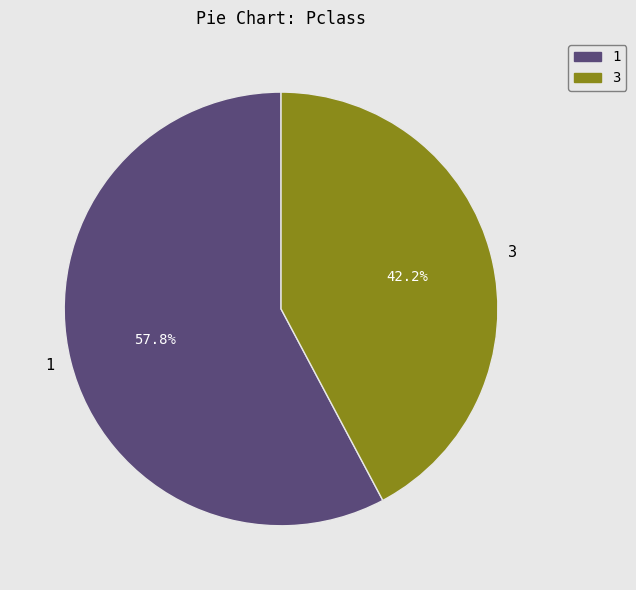

What is the ratio of the value at 3 to the value at 1?

0.7